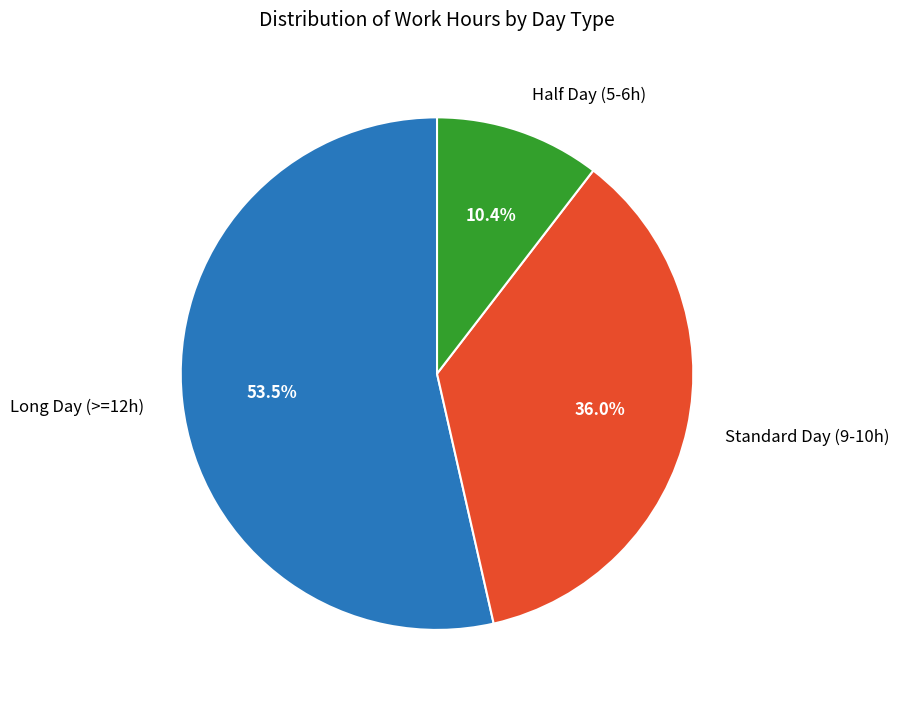

Approximately how many times larger is the value at Long Day (>=12h) compared to Standard Day (9-10h)?

1.5